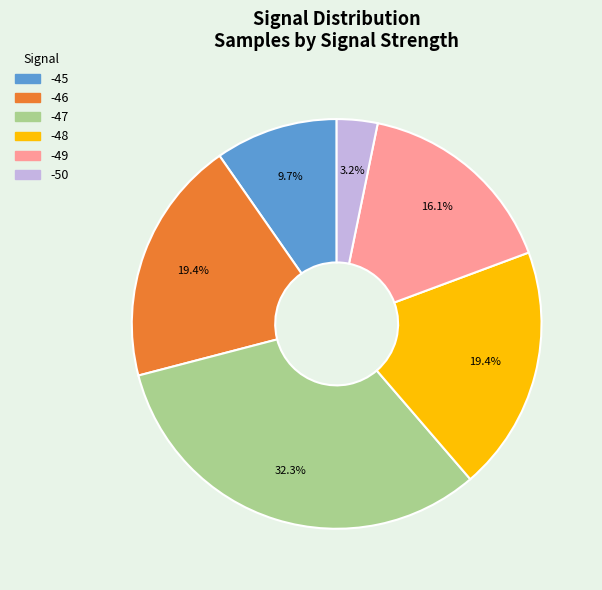

Does any single category account for the majority?

No